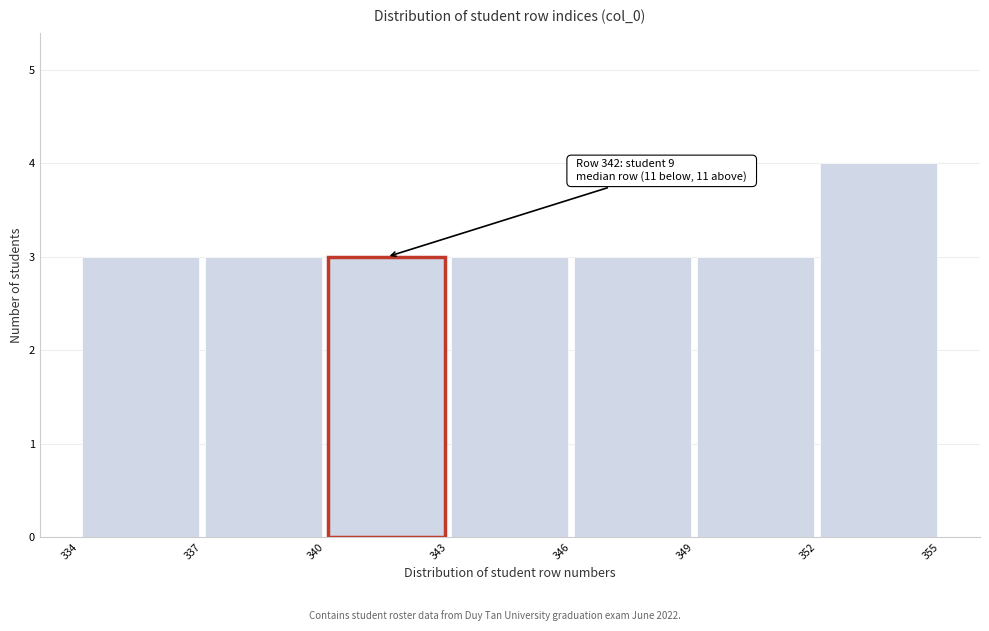

Which range on the x-axis has the tallest bar?

352 to 355